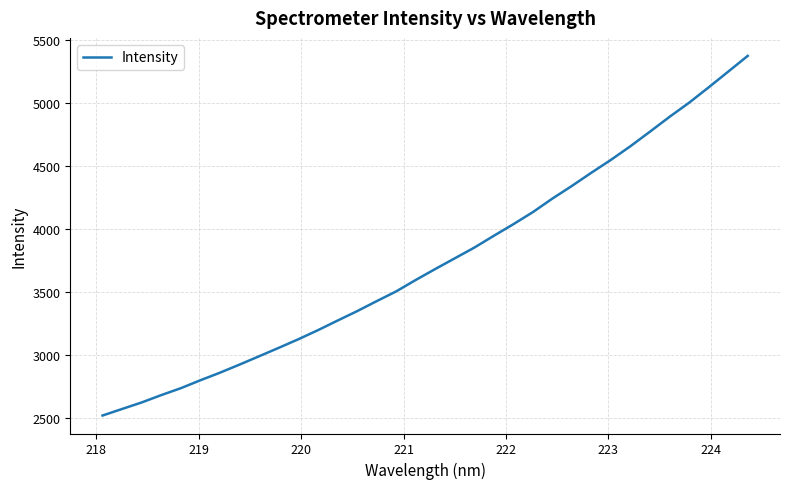

What is the smallest value displayed?

2515.9